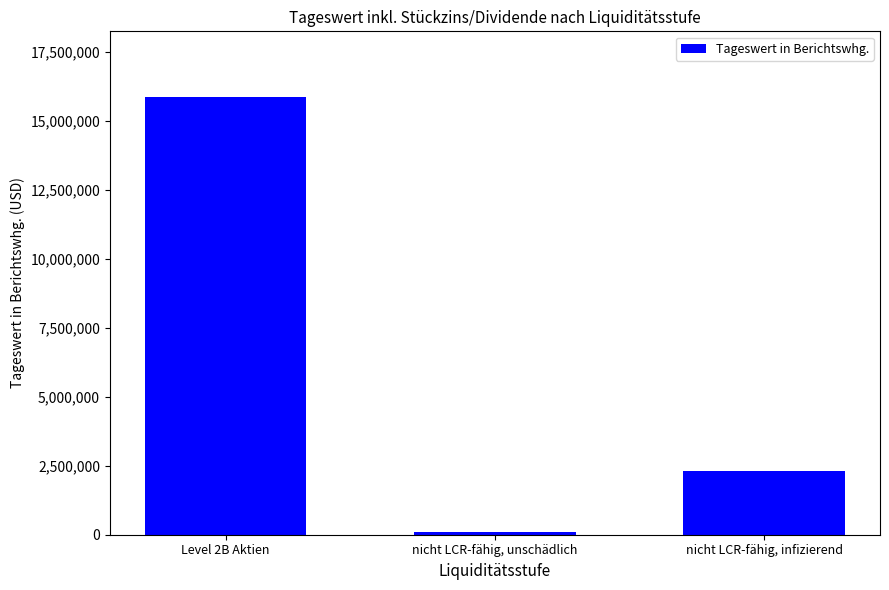

What is the change in value from Level 2B Aktien to nicht LCR-fähig, unschädlich?

-15737566.4